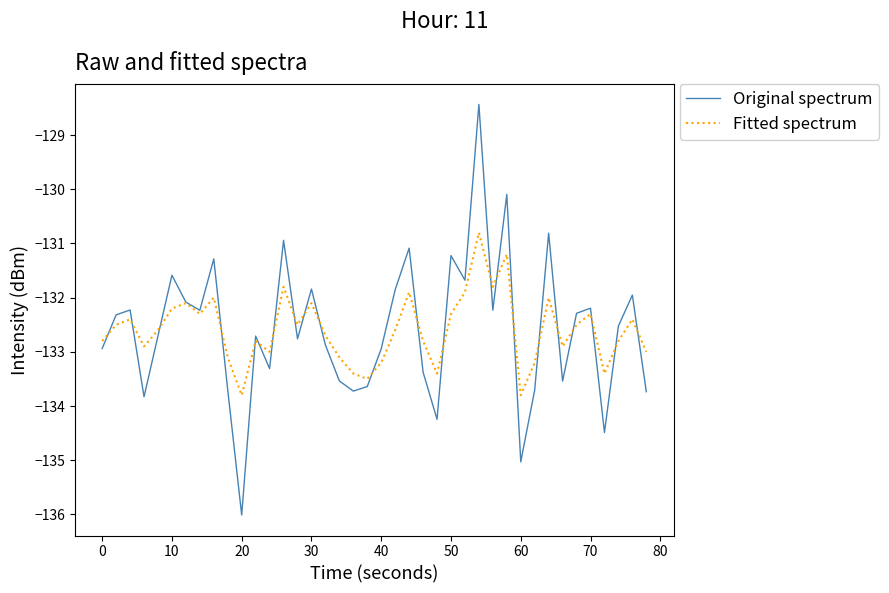

Rank the series by their maximum value, from highest to lowest.

Original spectrum, Fitted spectrum